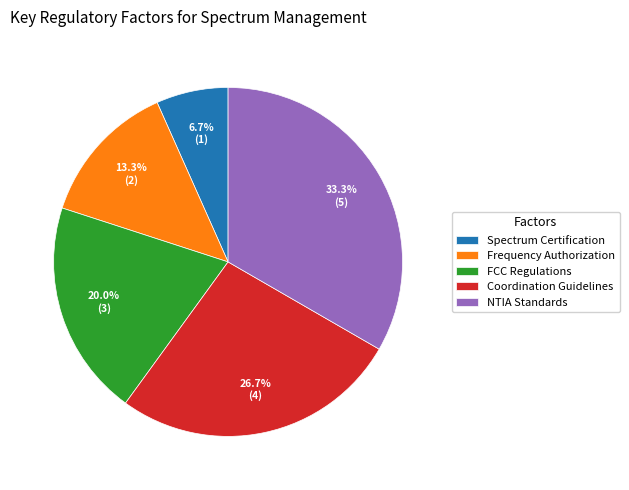

How much of the chart is everything except Coordination Guidelines?

73.3%